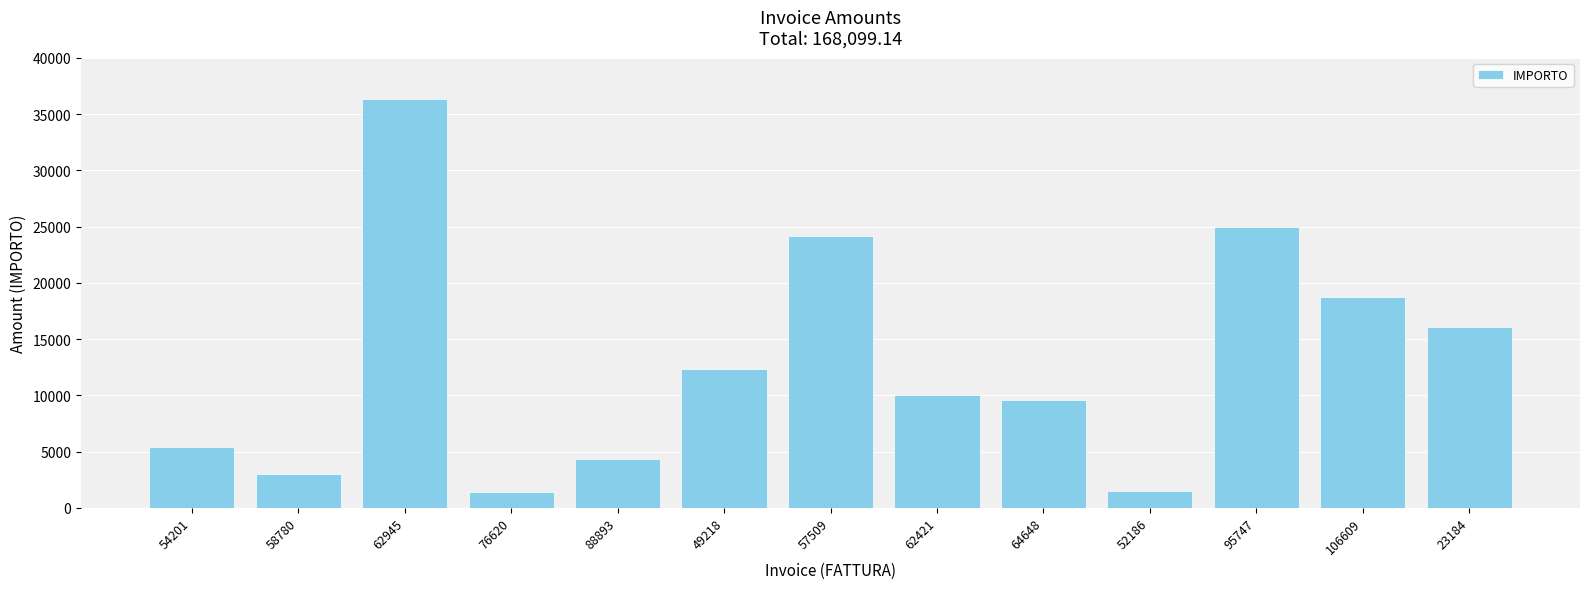

Between 58780 and 88893, which is larger?

88893